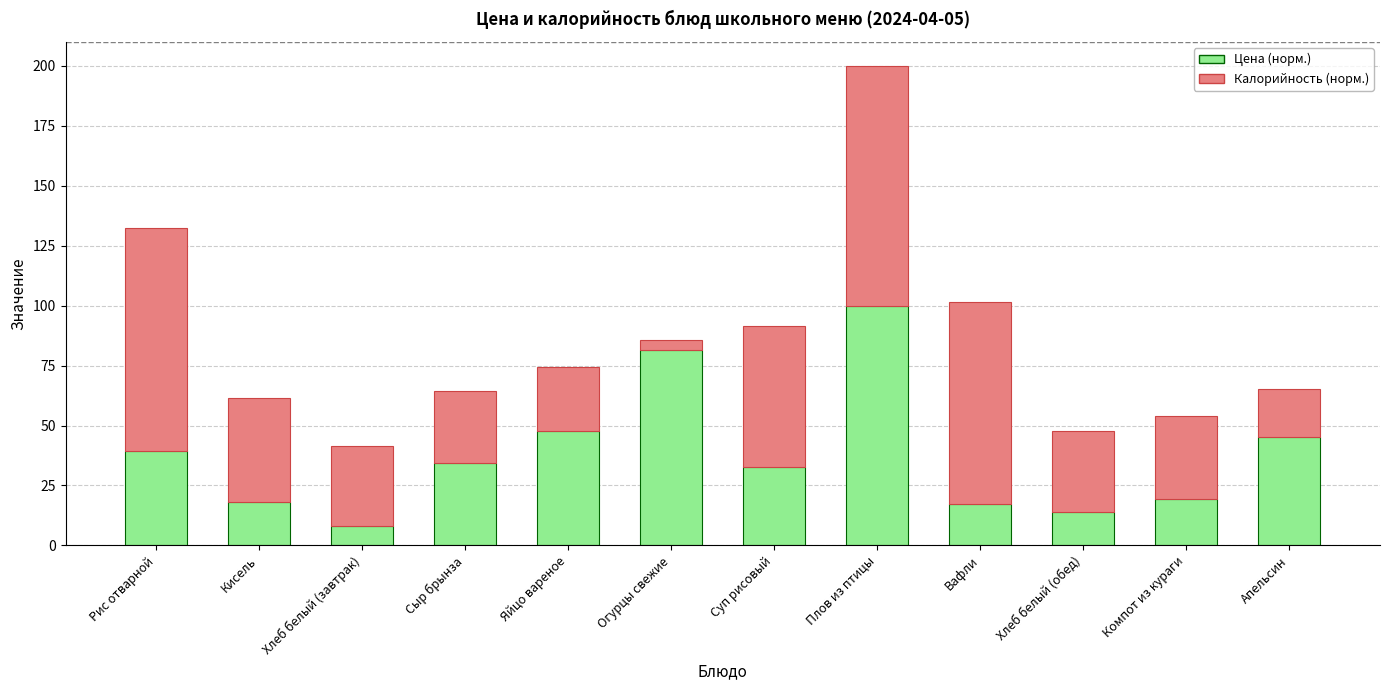

Reading left to right, transcribe the values for Цена (норм.).

39.3	18.2	8.0	34.4	47.8	81.4	32.5	100.0	17.2	13.9	19.4	45.3